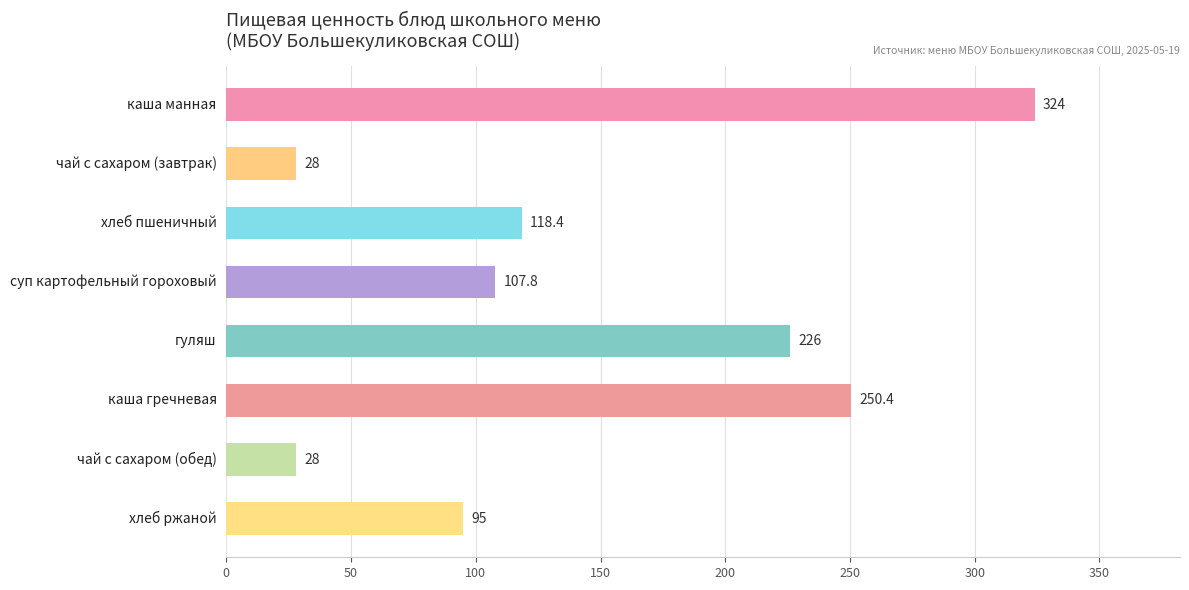

What is the sum of all values?

1177.6